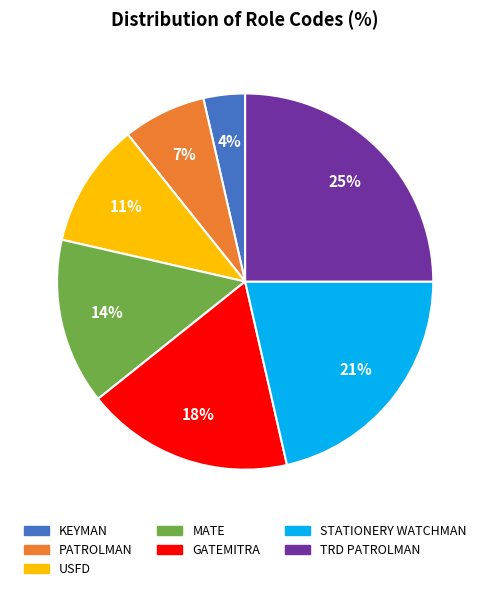

Do USFD and KEYMAN together represent more than half of the pie?

No